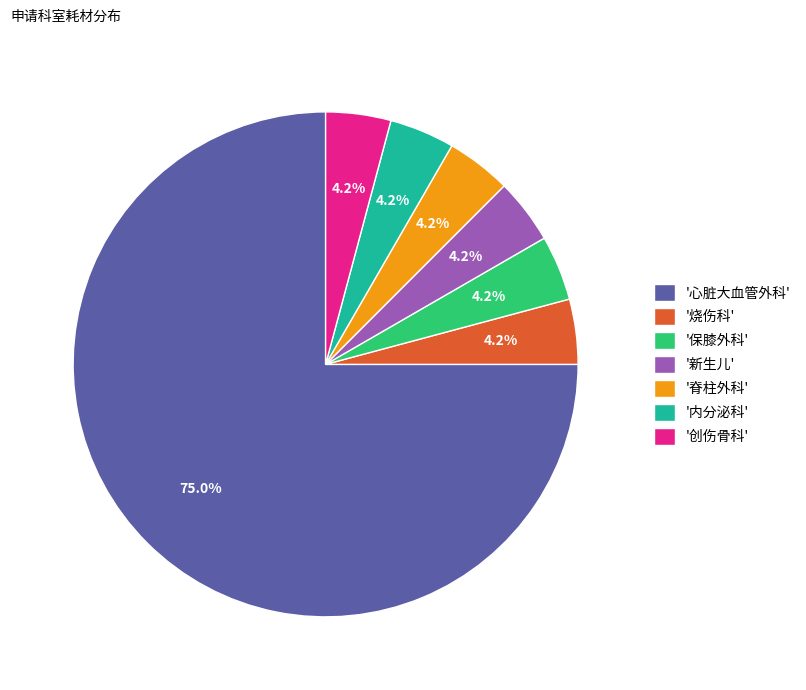

To the nearest percent, what is the average slice percentage?

14%